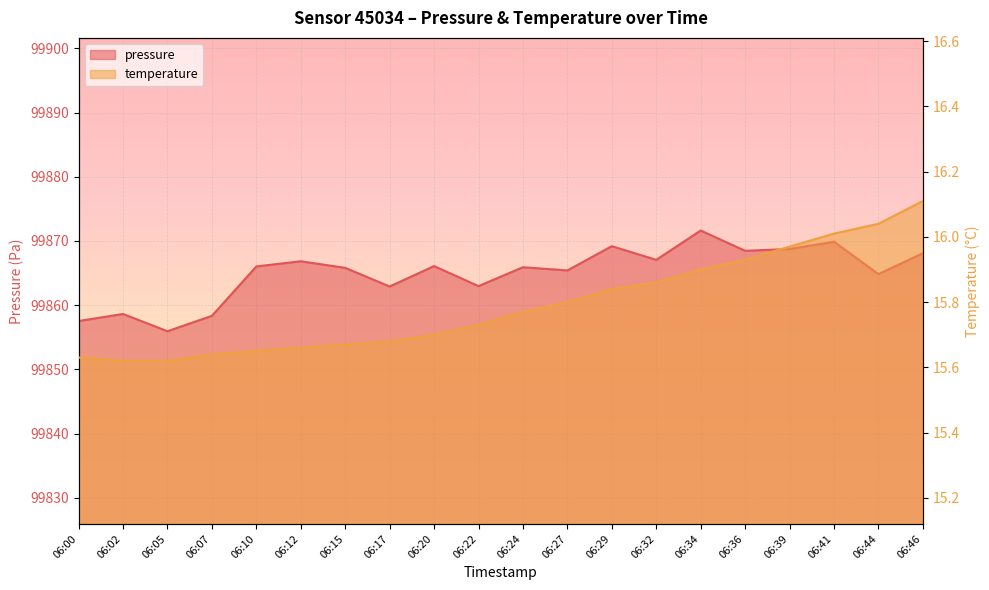

What is the value of the pressure point at the 7th from the left?

99865.8